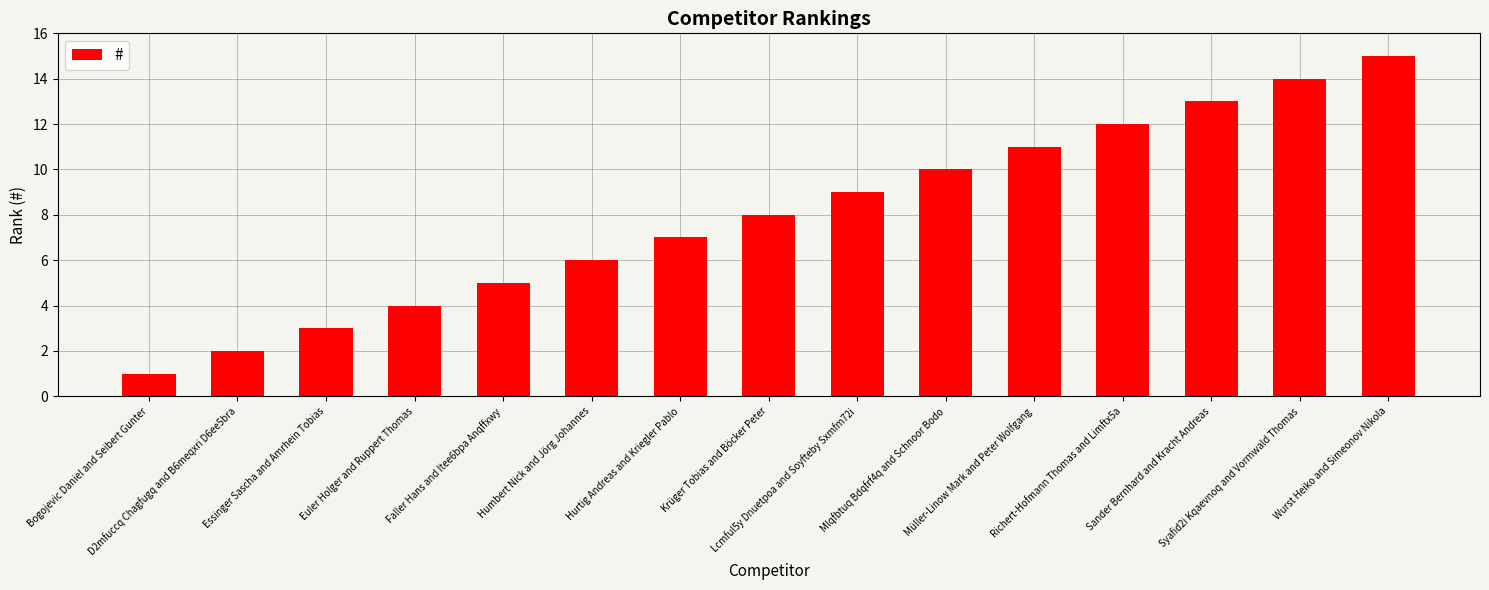

What is the difference between the maximum and minimum values?

14